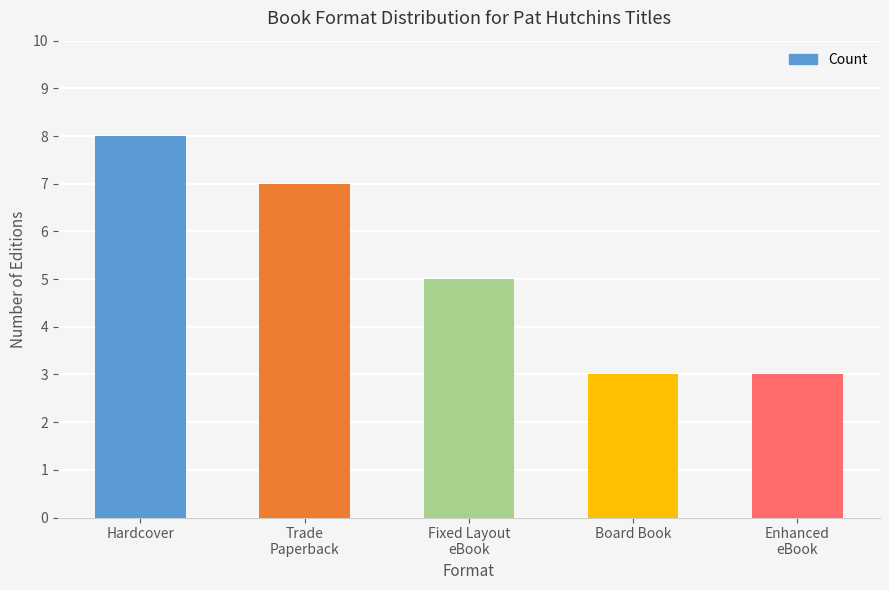

Count the number of categories in the chart.

5